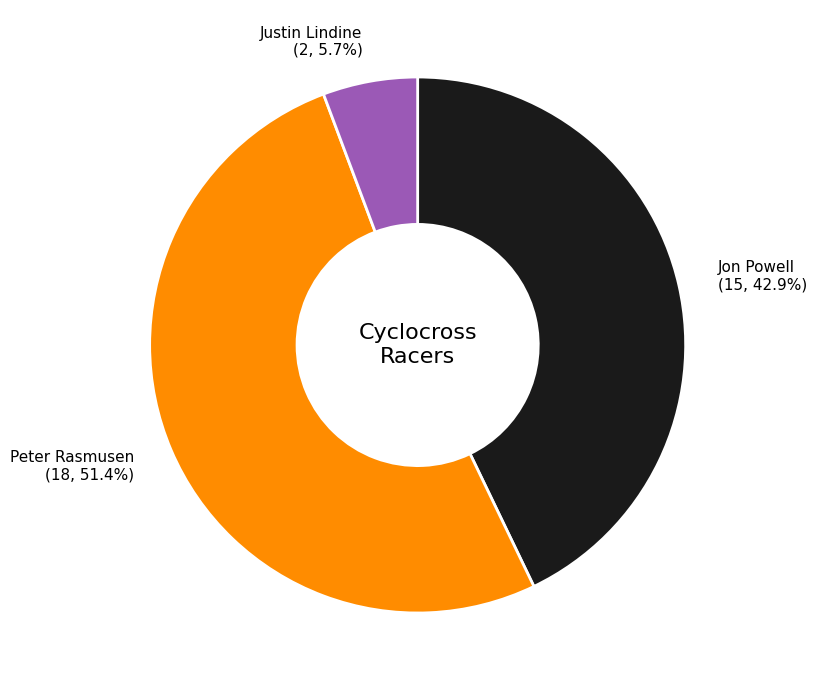

What percentage is the Peter Rasmusen slice, to the nearest percent?

51%